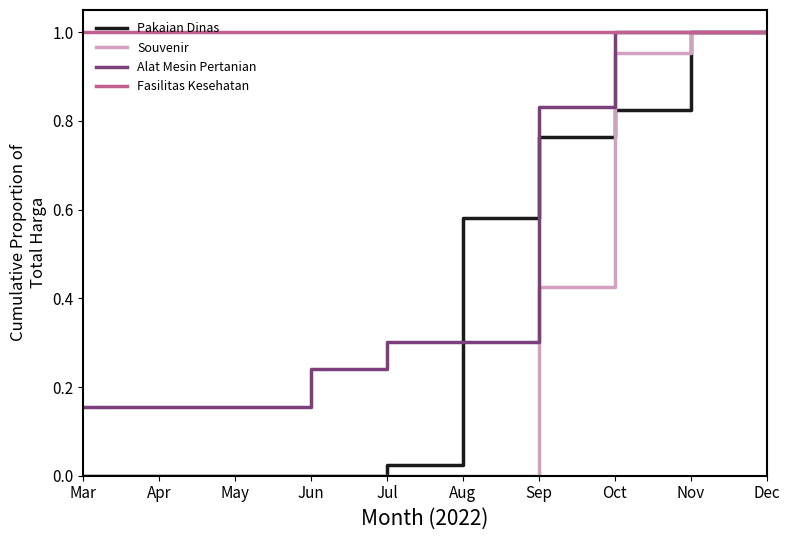

What are all the series names shown in the legend?

Pakaian Dinas, Souvenir, Alat Mesin Pertanian, Fasilitas Kesehatan